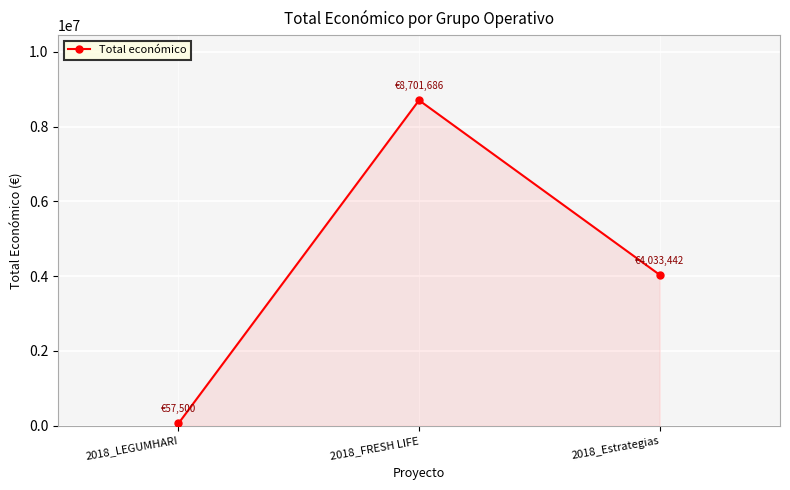

Rank the categories by value from highest to lowest.

2018_FRESH LIFE, 2018_Estrategias, 2018_LEGUMHARI